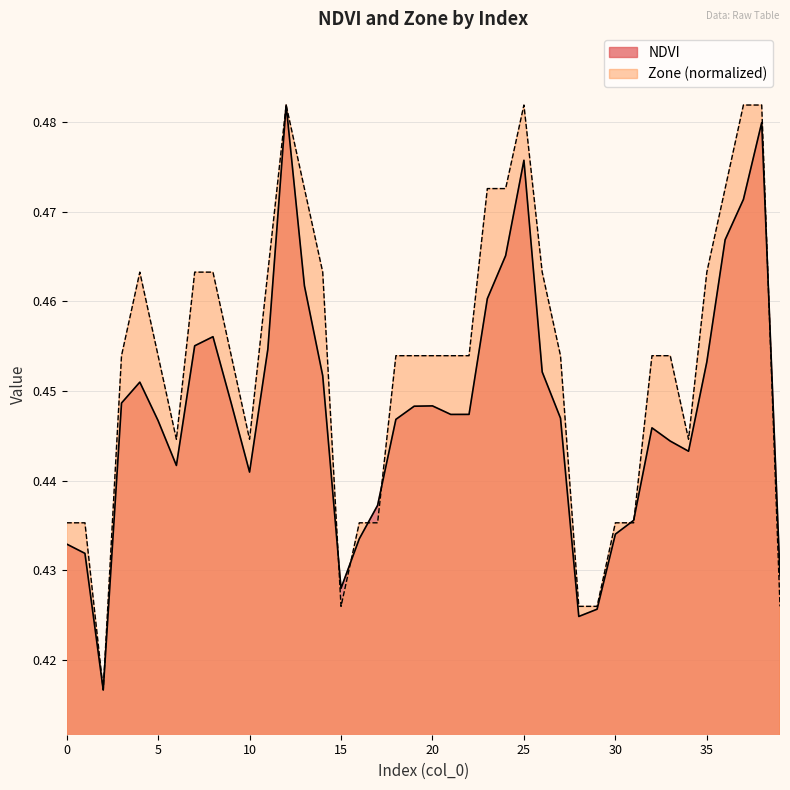

Which category has the highest value in the NDVI series?

12